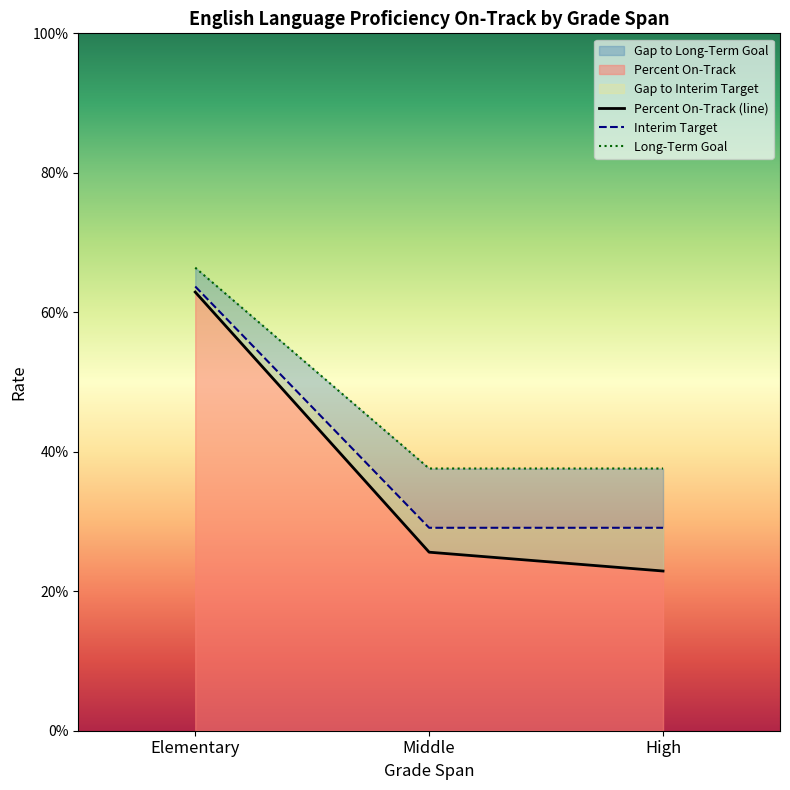

Which series has the widest spread of values?

Percent On-Track (line)